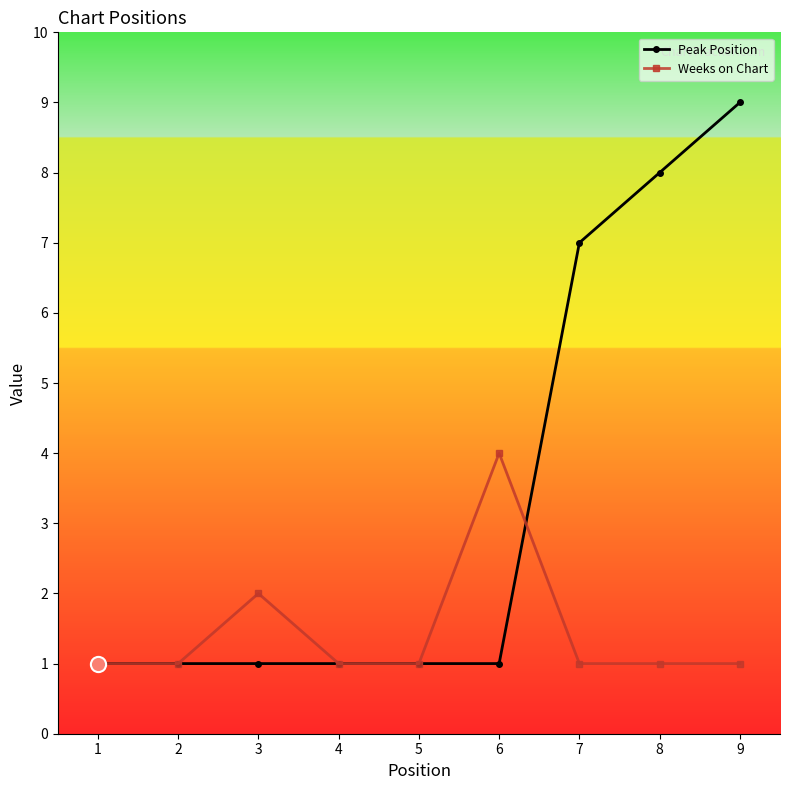

What is the total value across all series at 6?

5